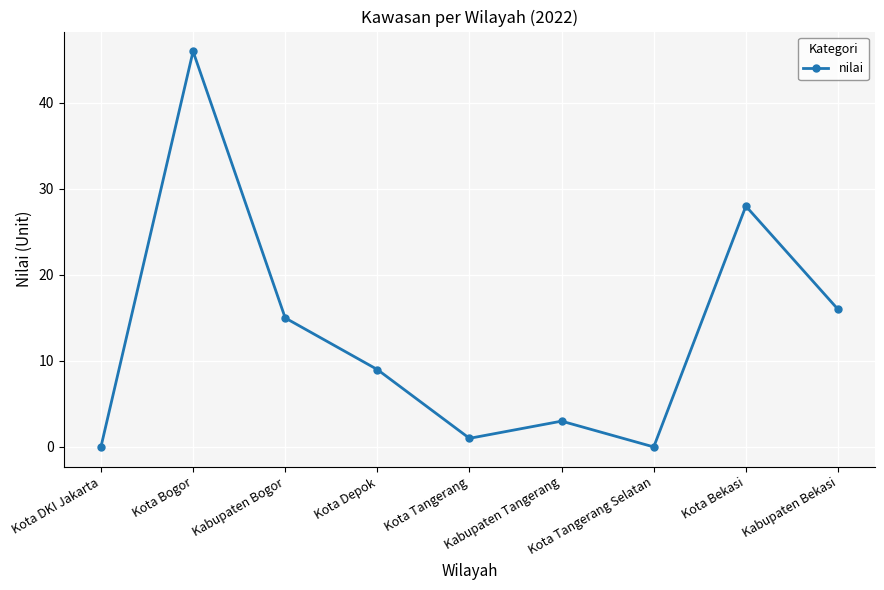

What position from the left is Kabupaten Bekasi?

9